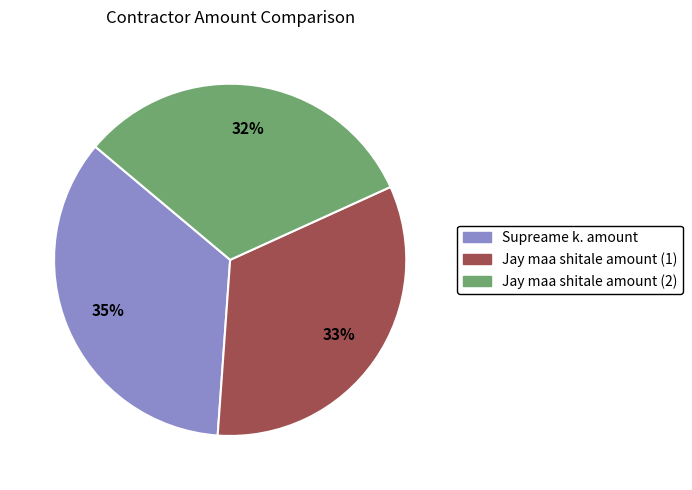

Does Jay maa shitale amount (2) account for over 50% of the chart?

No